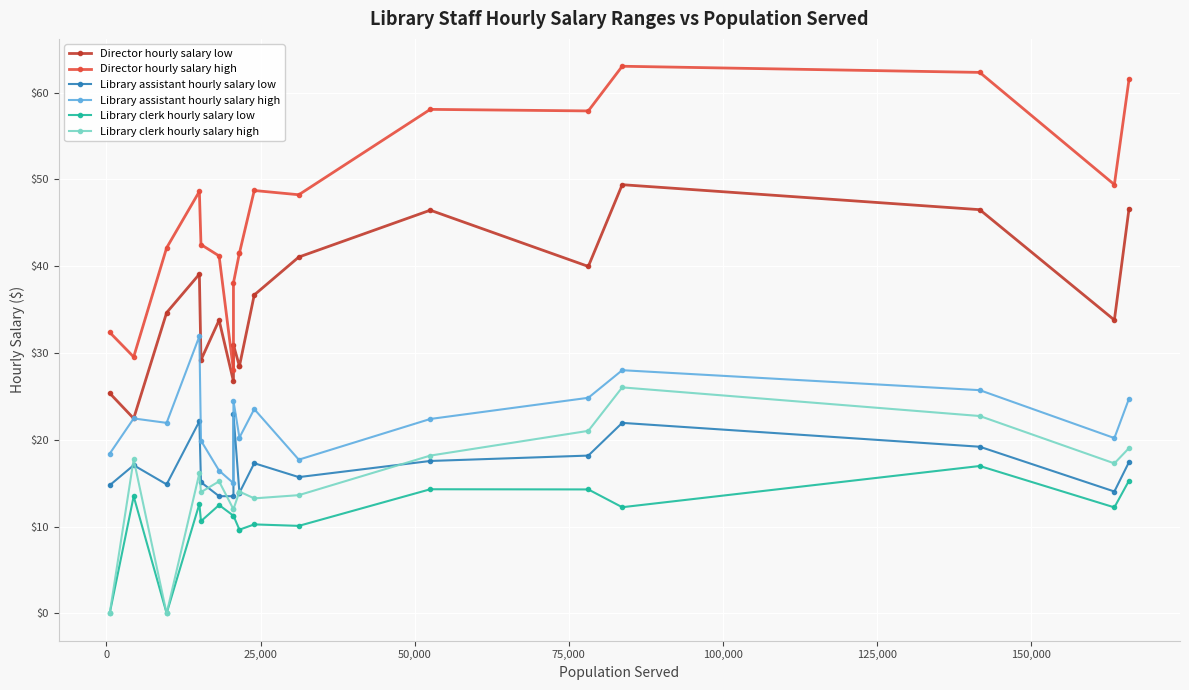

How many values in the Library assistant hourly salary low series exceed 17?

9